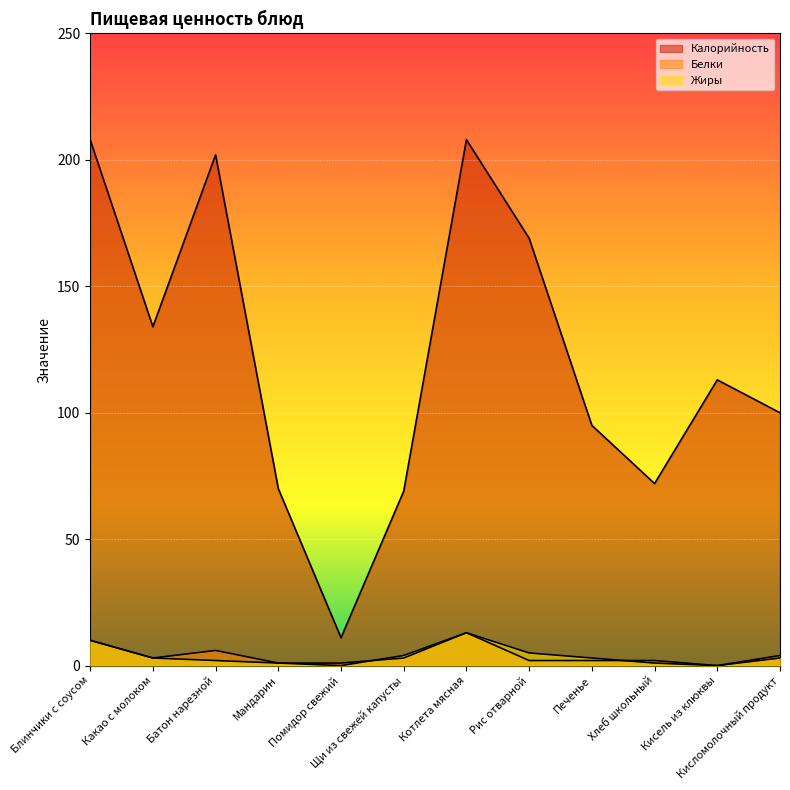

What is the difference between the maximum and minimum values in the Калорийность series?

197